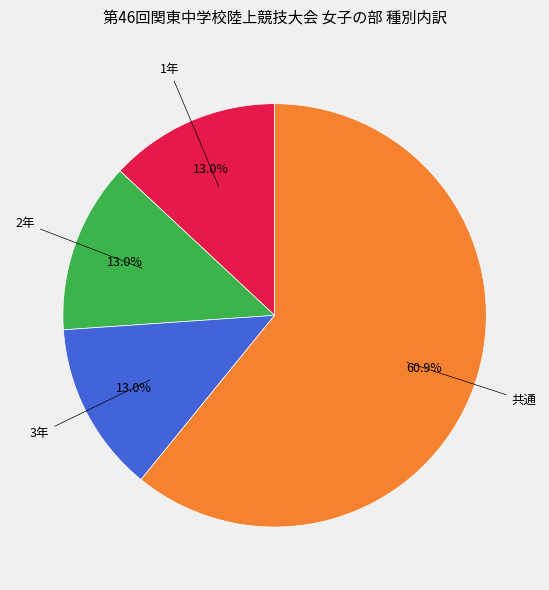

How many segments does this pie chart have?

4